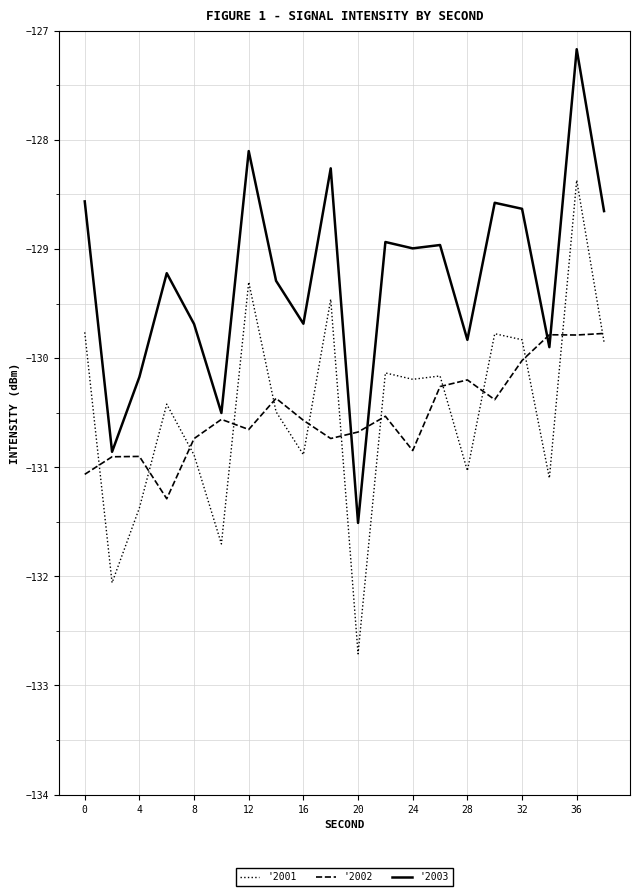

In '2003, how many points are higher than both neighbors (excluding endpoints)?

7